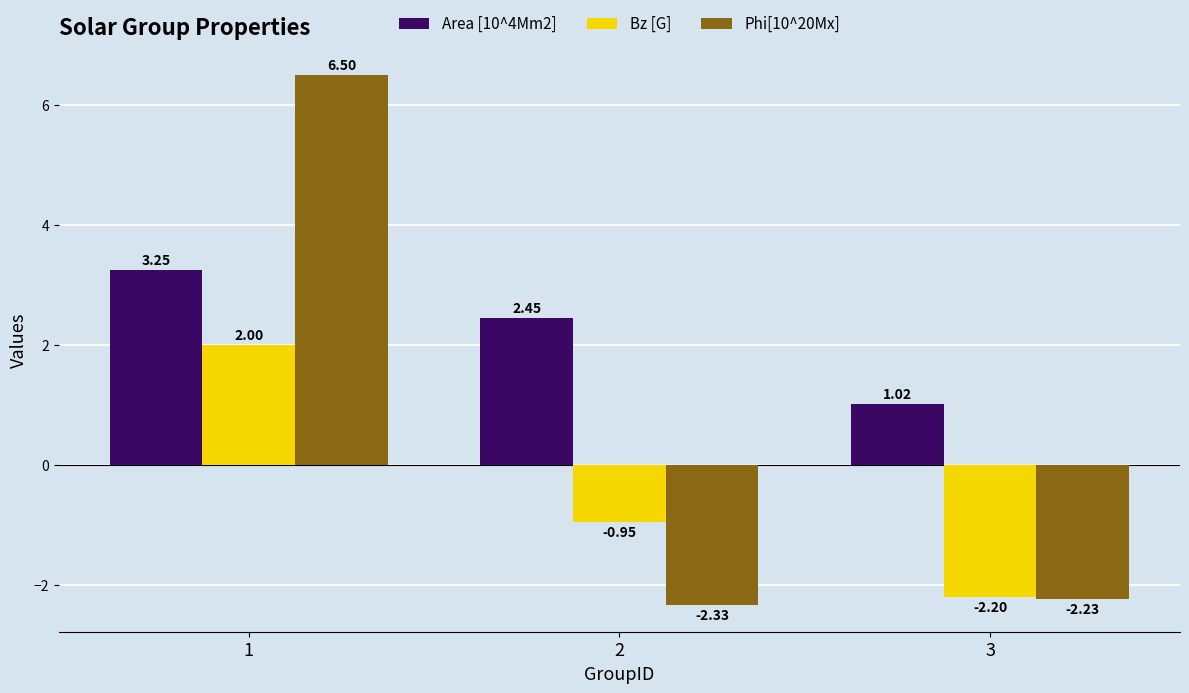

Rank the series by their maximum value, from lowest to highest.

Bz [G], Area [10^4Mm2], Phi[10^20Mx]